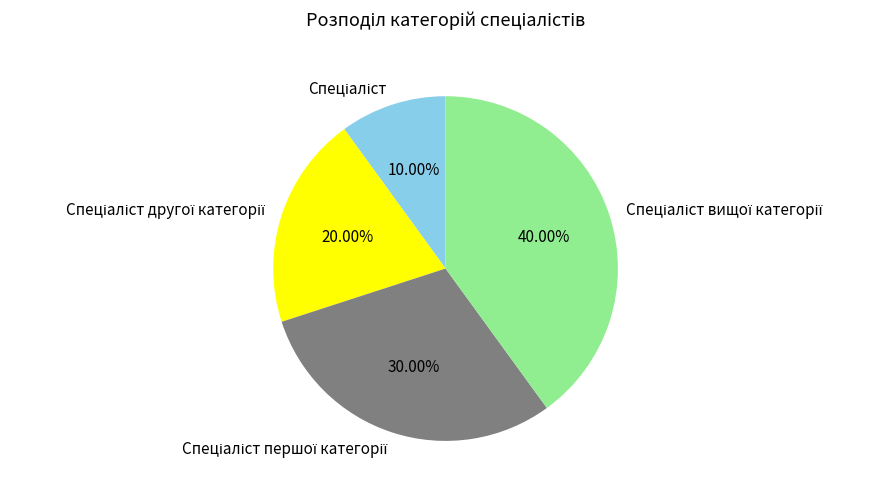

Is there any slice that represents more than half of the pie?

No